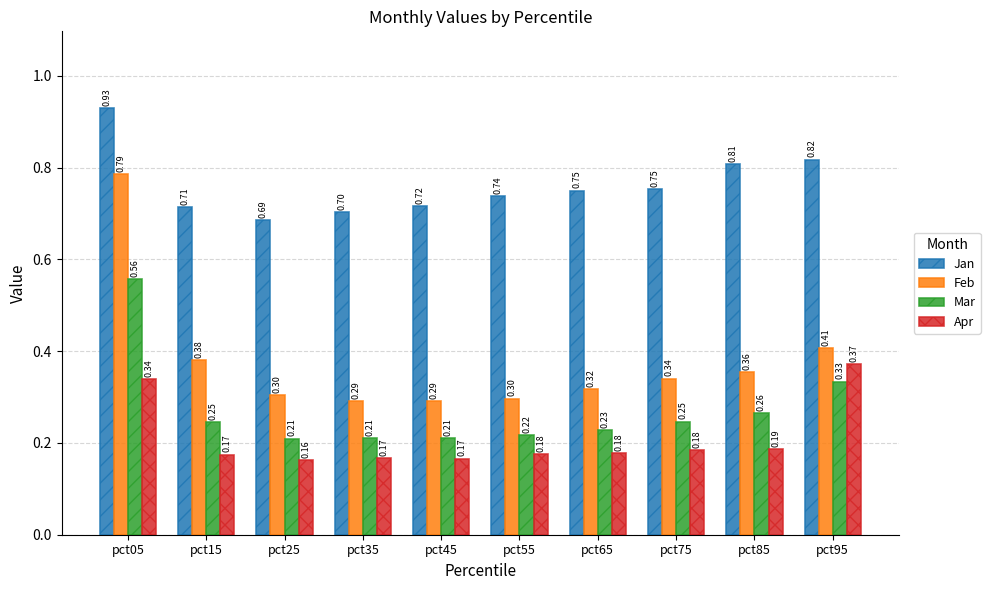

What is the sum of the Mar values at pct75 and pct35?

0.5